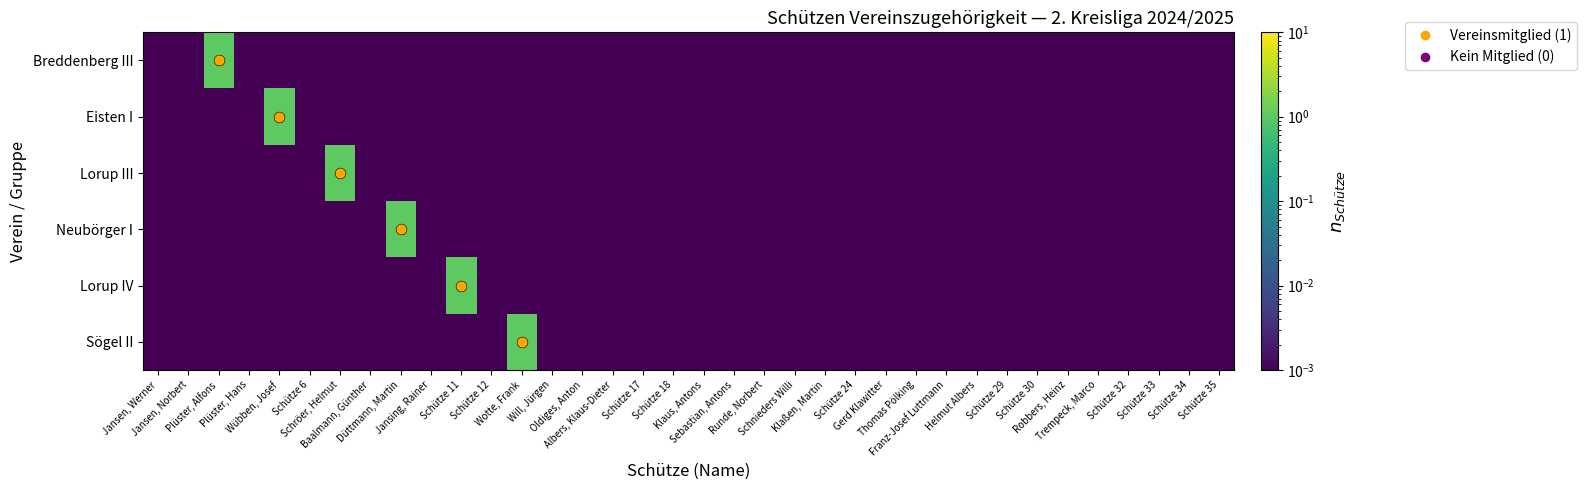

What is the difference between the maximum and minimum values in the Sögel II series?

1.0